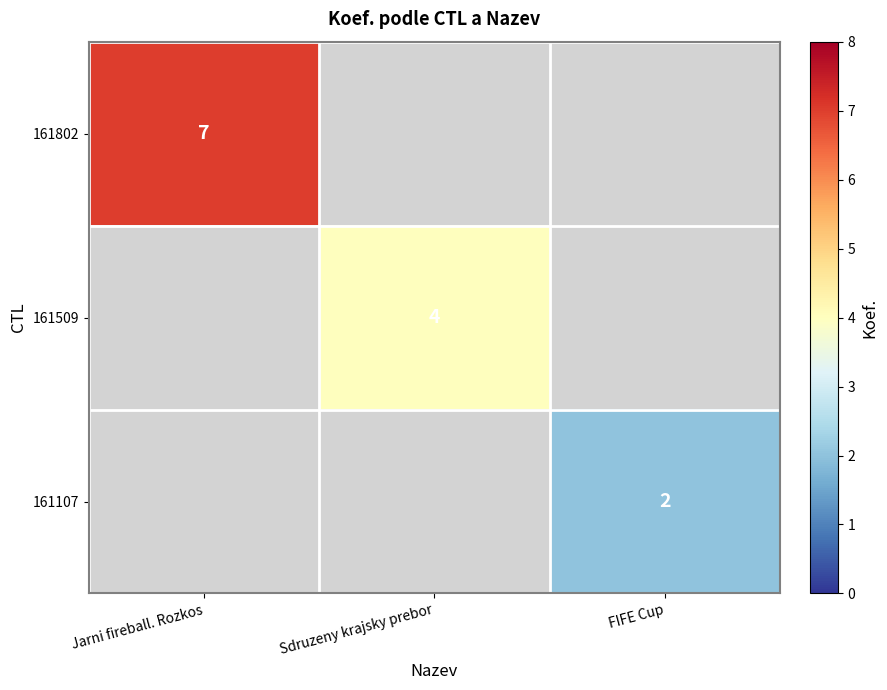

The value of 161107 at FIFE Cup is 2. True or false?

True